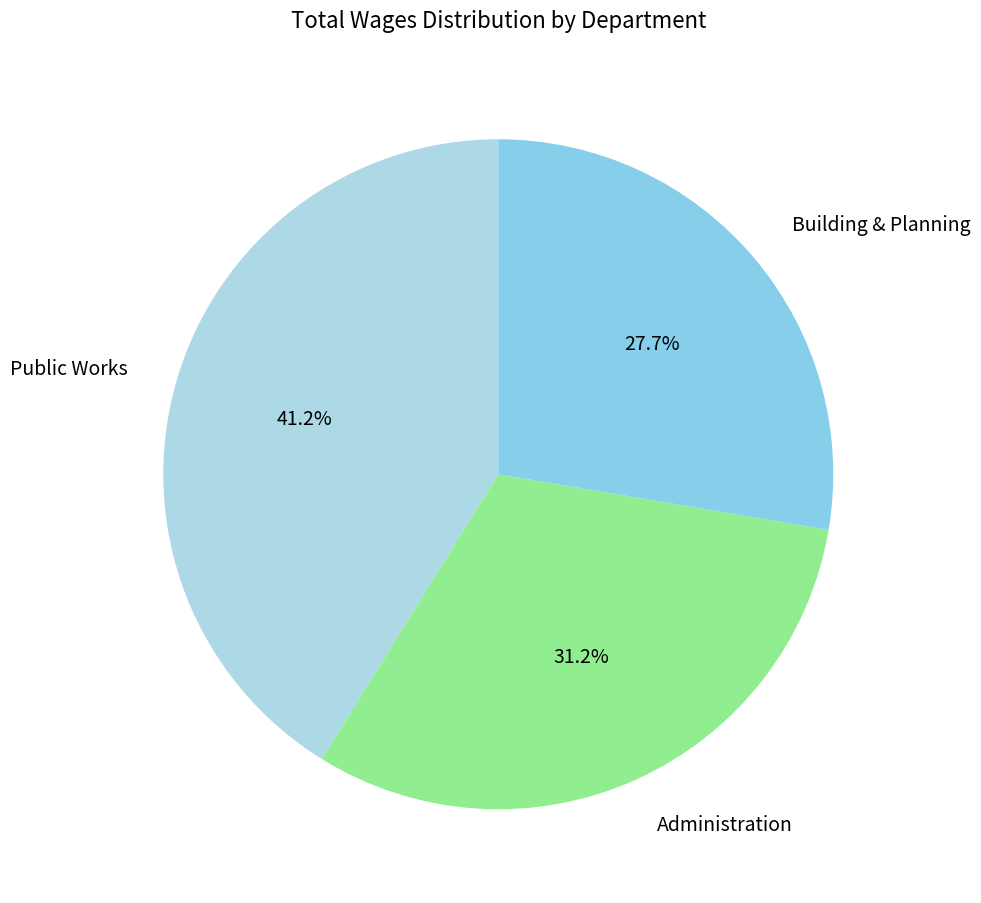

To the nearest percent, what is the combined percentage of Administration and Public Works?

72%